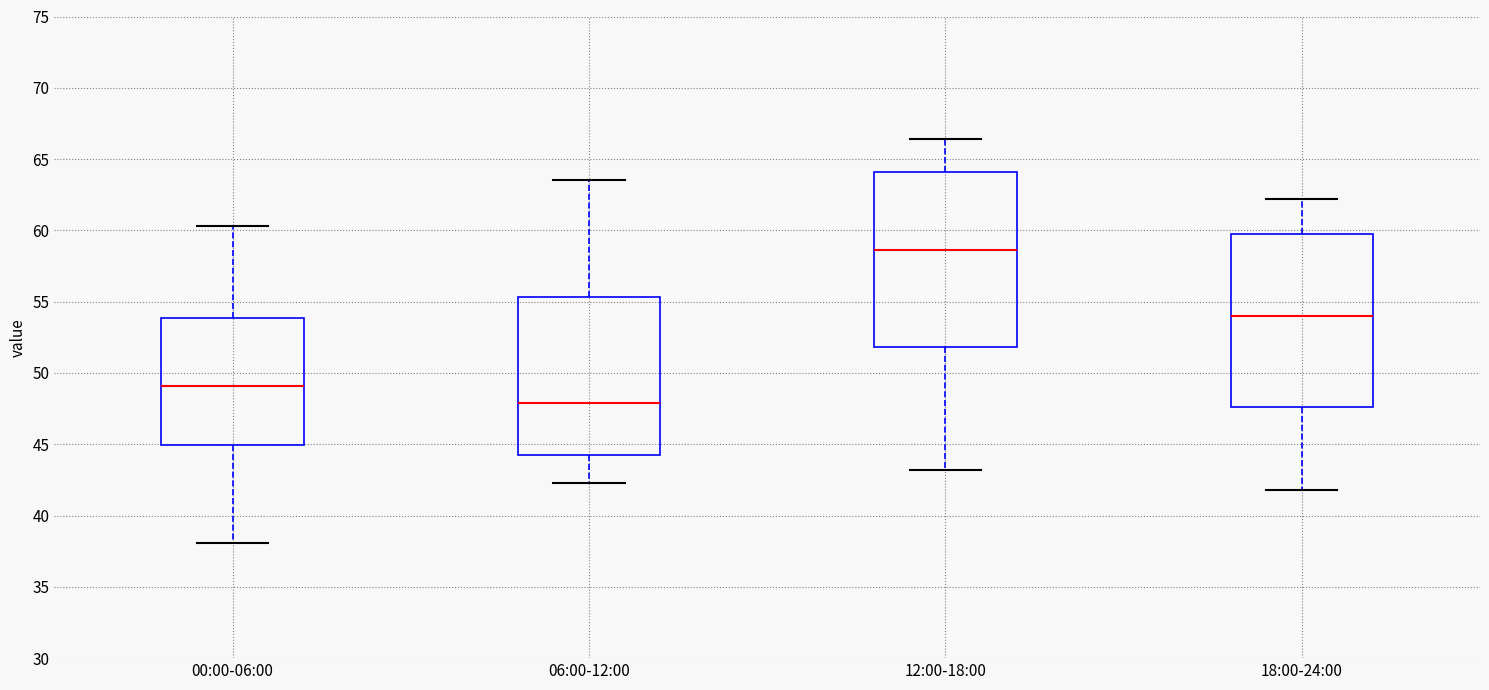

Reading left to right, transcribe this box plot: for each box, give where its median line is, the range the box spans, and where its two whiskers end, as read against the y-axis. The values are not printed on the chart, so give them approximately, as read against the axis.

00:00-06:00: median 49.0, box 45.0 to 54.0, whiskers 38.0 to 60.5
06:00-12:00: median 48.0, box 44.5 to 55.5, whiskers 42.5 to 63.5
12:00-18:00: median 58.5, box 52.0 to 64.0, whiskers 43.0 to 66.5
18:00-24:00: median 54.0, box 47.5 to 60.0, whiskers 42.0 to 62.0